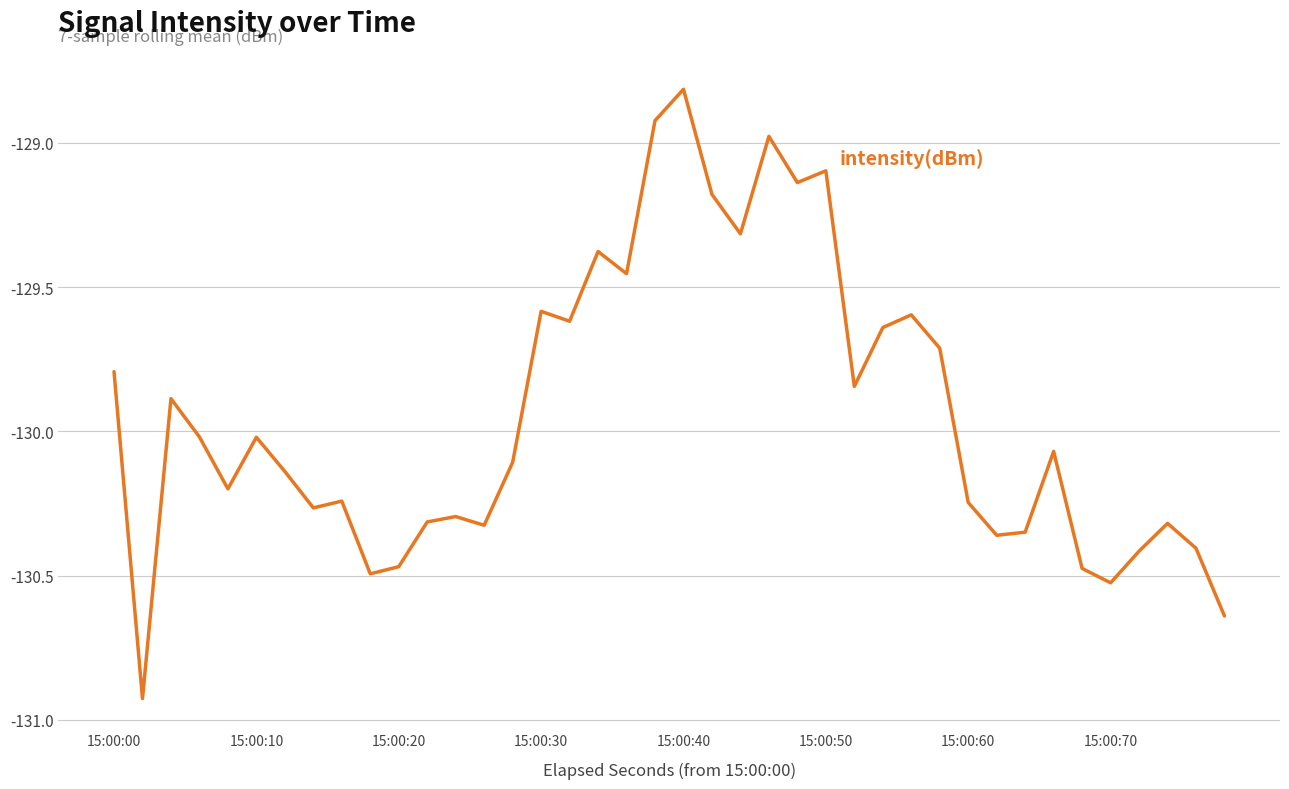

What is the maximum value shown in the chart?

-128.8